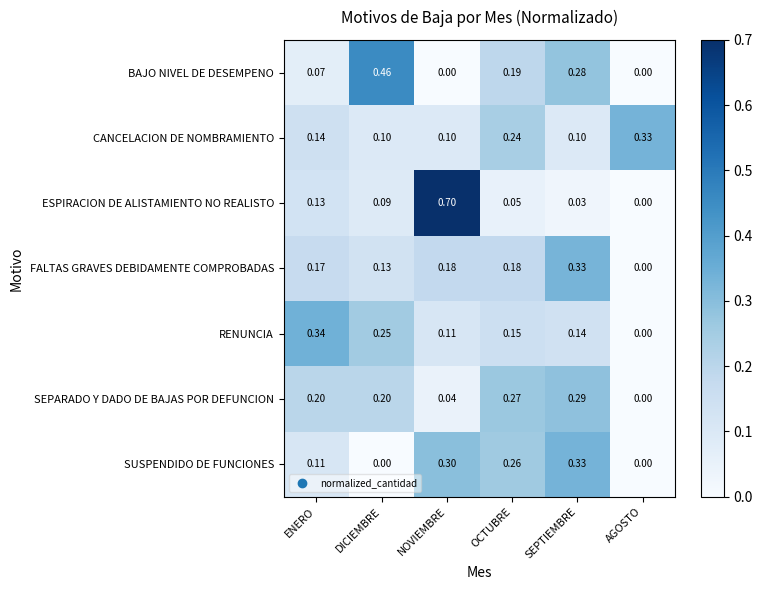

At which category is the sum across all series the highest?

SEPTIEMBRE